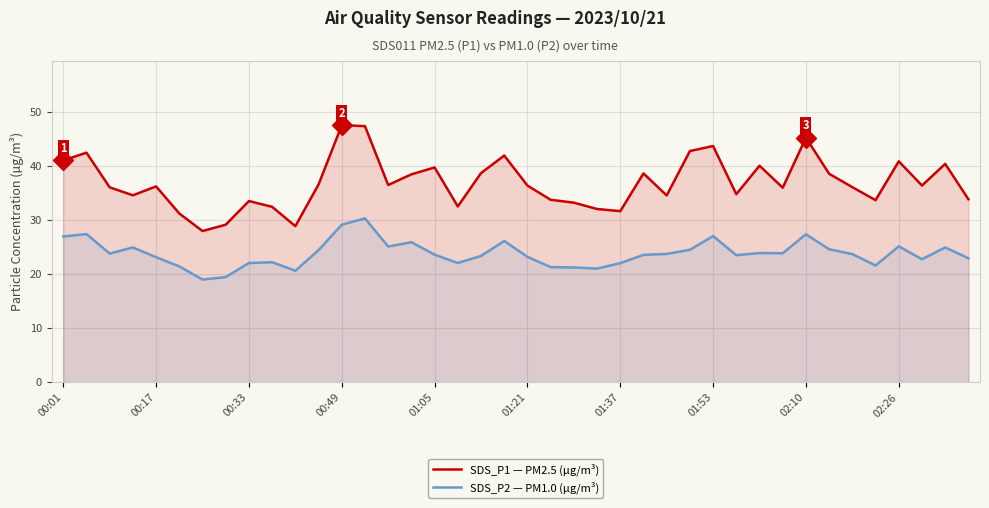

How many data points in SDS_P2 — PM1.0 (µg/m³) are above 23?

26